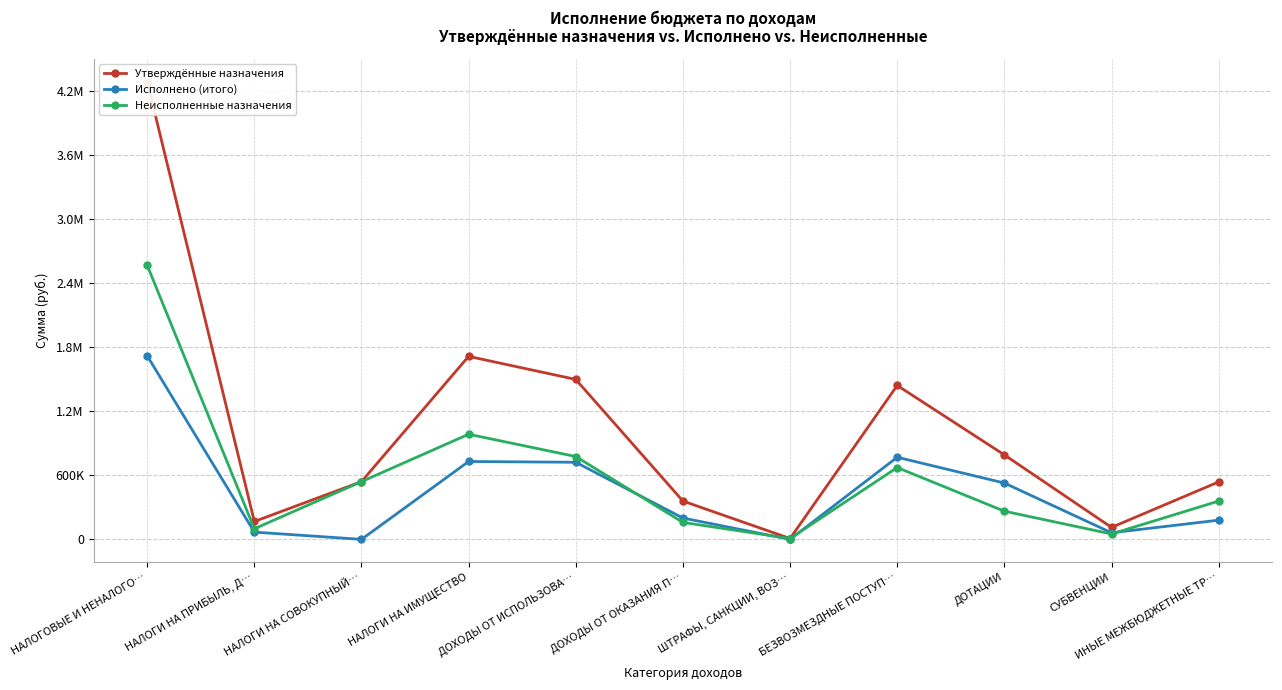

What is the total value across all series at СУБВЕНЦИИ?

224252.0